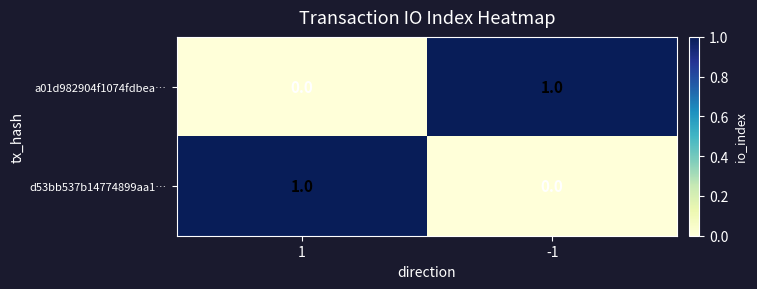

Is the value of a01d982904f1074fdbea… at 1 greater than the value of d53bb537b14774899aa1… at 1?

No